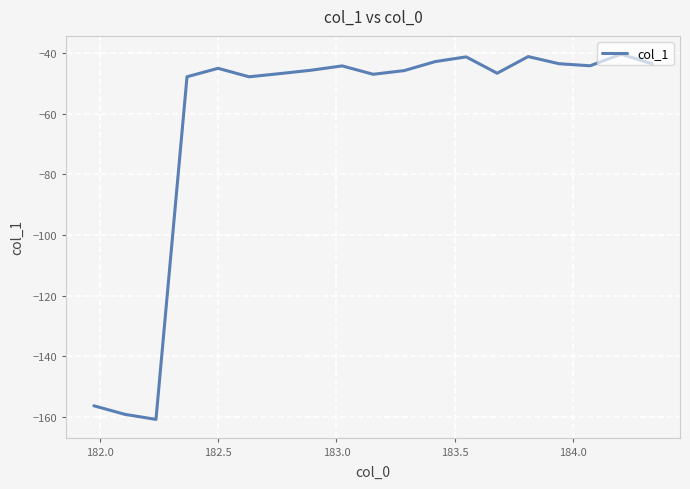

What is the difference between the maximum and minimum values?

120.6